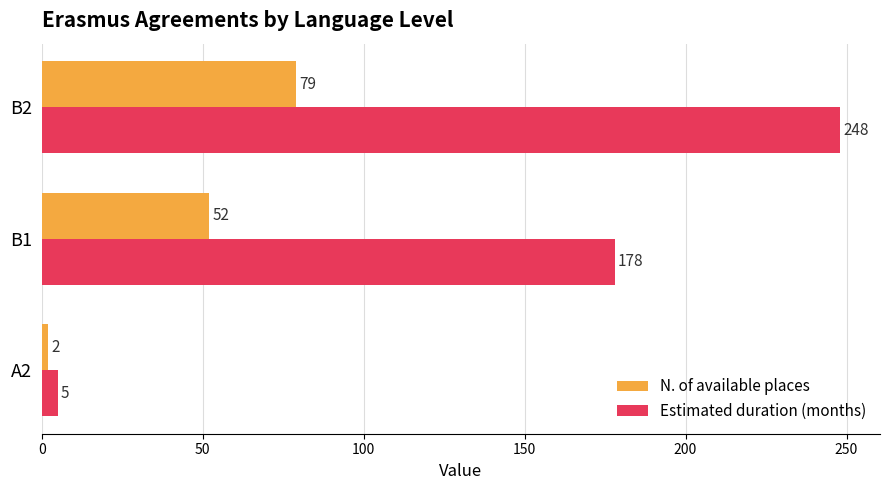

At which category does the chart reach its peak across all series?

B2